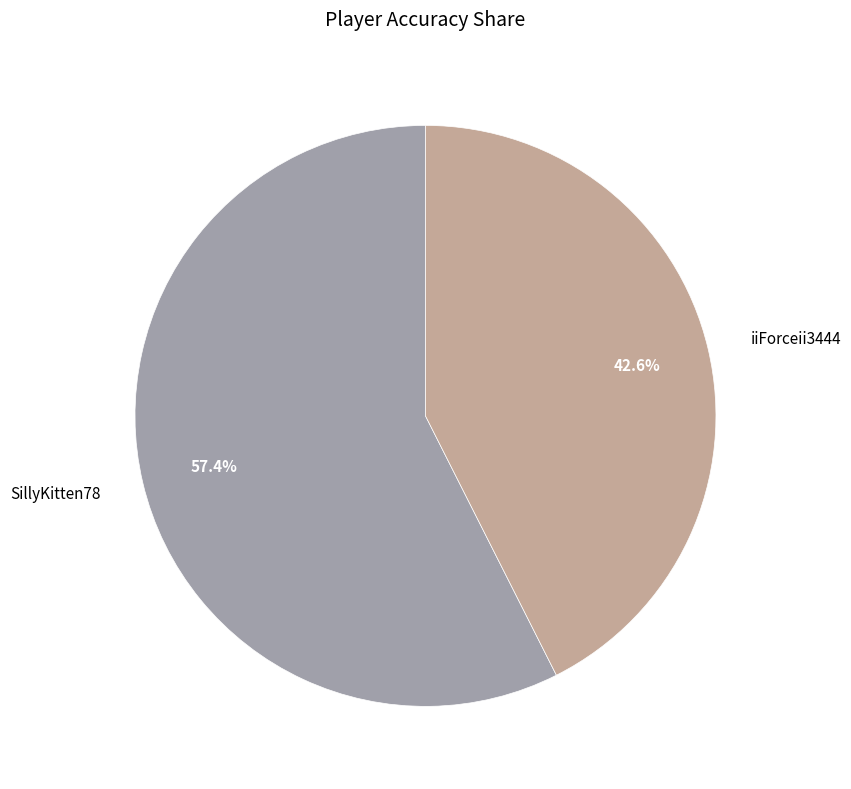

To the nearest percent, what is the difference between the largest and smallest slice percentages?

15%